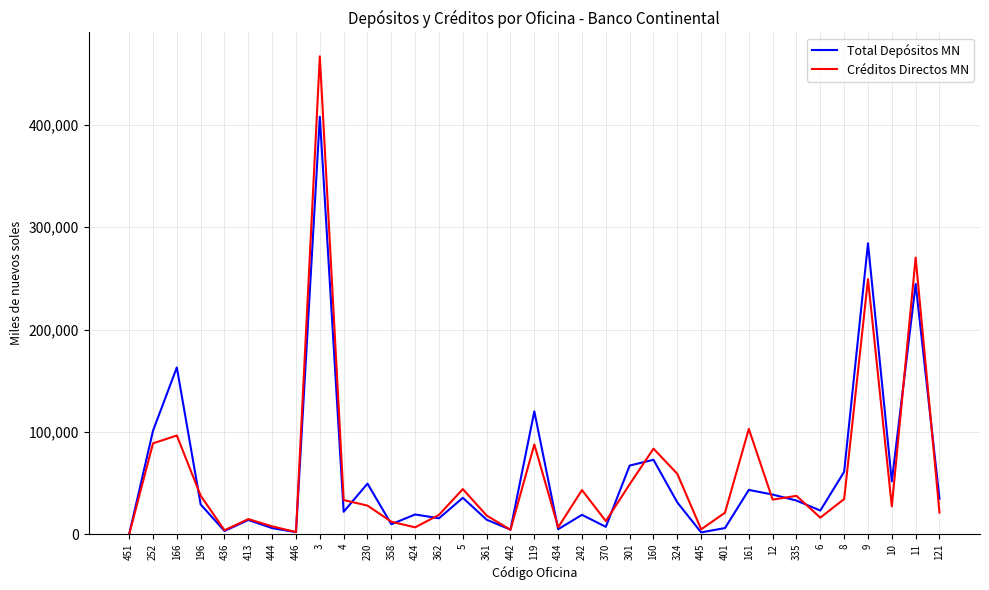

How many lines are shown in the chart?

2